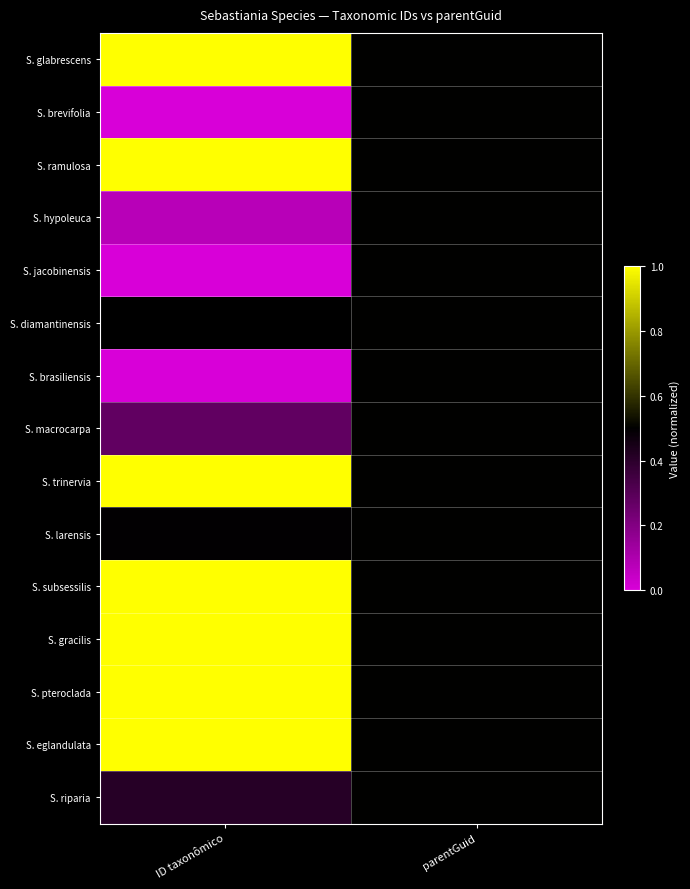

At which category is the sum across all series the highest?

ID taxonômico